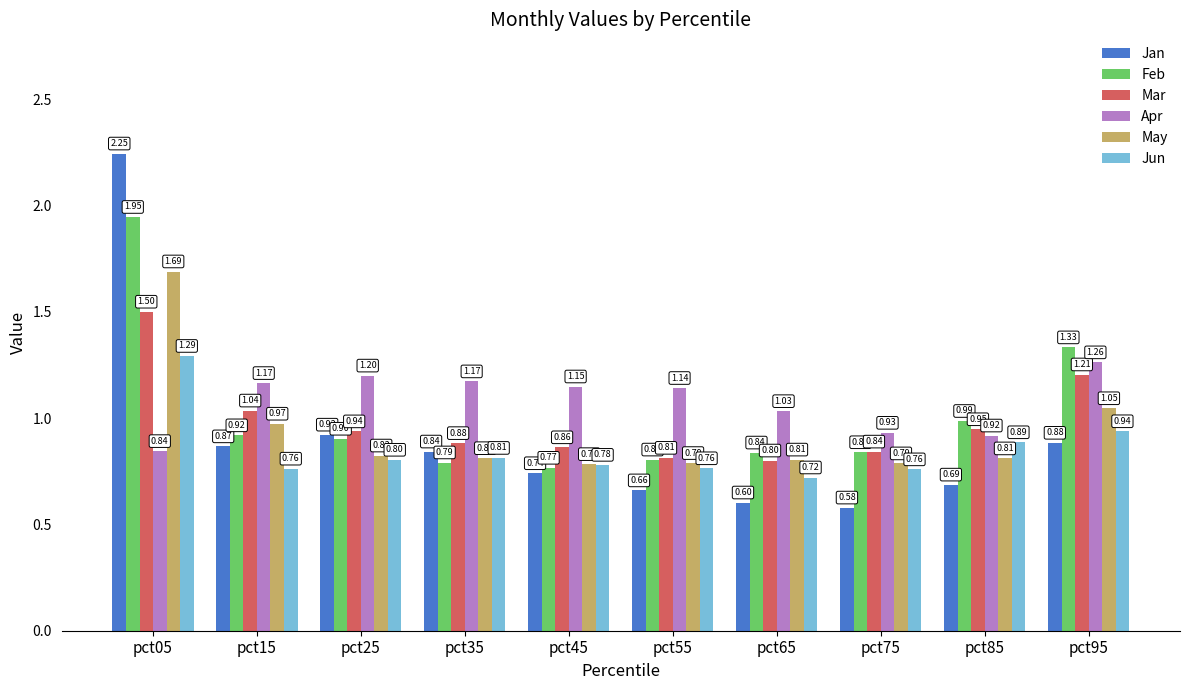

What is the total value across all series at pct65?

4.8